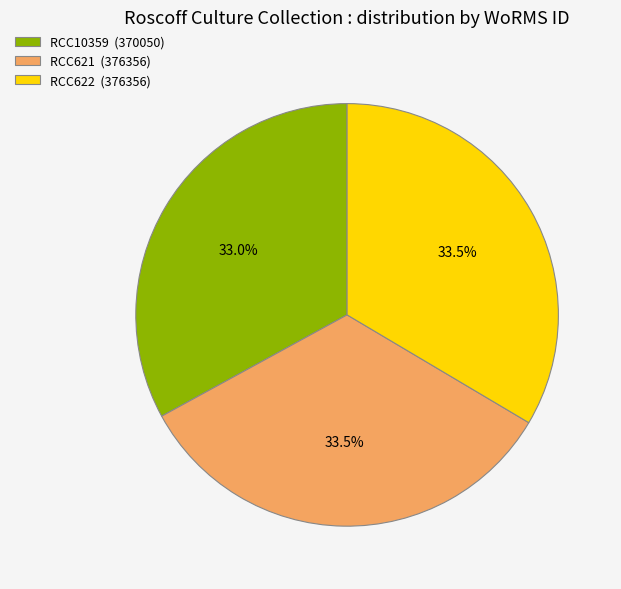

Is it true that RCC10359 is 33% of the pie?

True